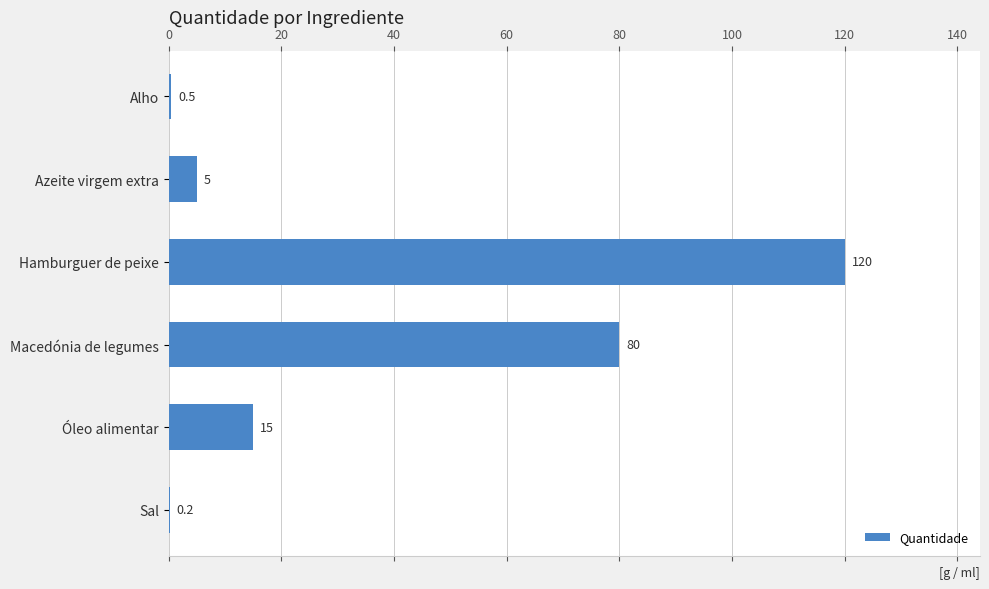

What is the greatest value displayed?

120.0